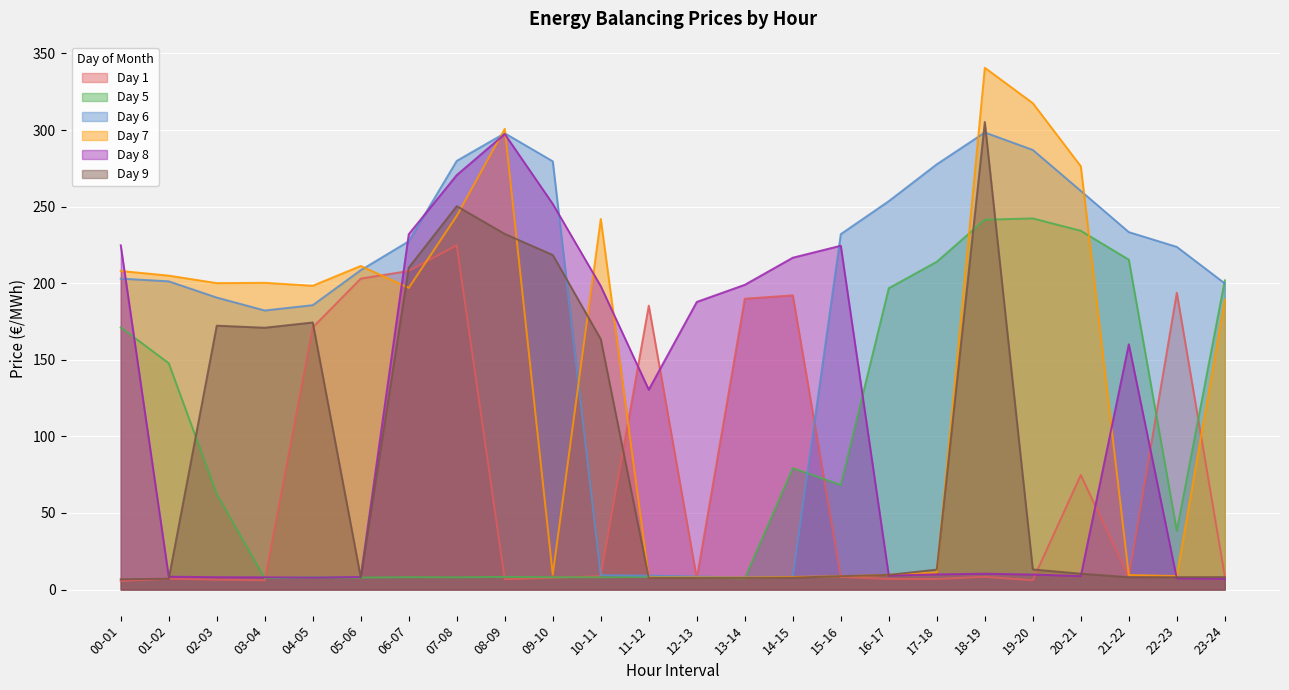

How many times do Day 7 and Day 8 cross each other?

9